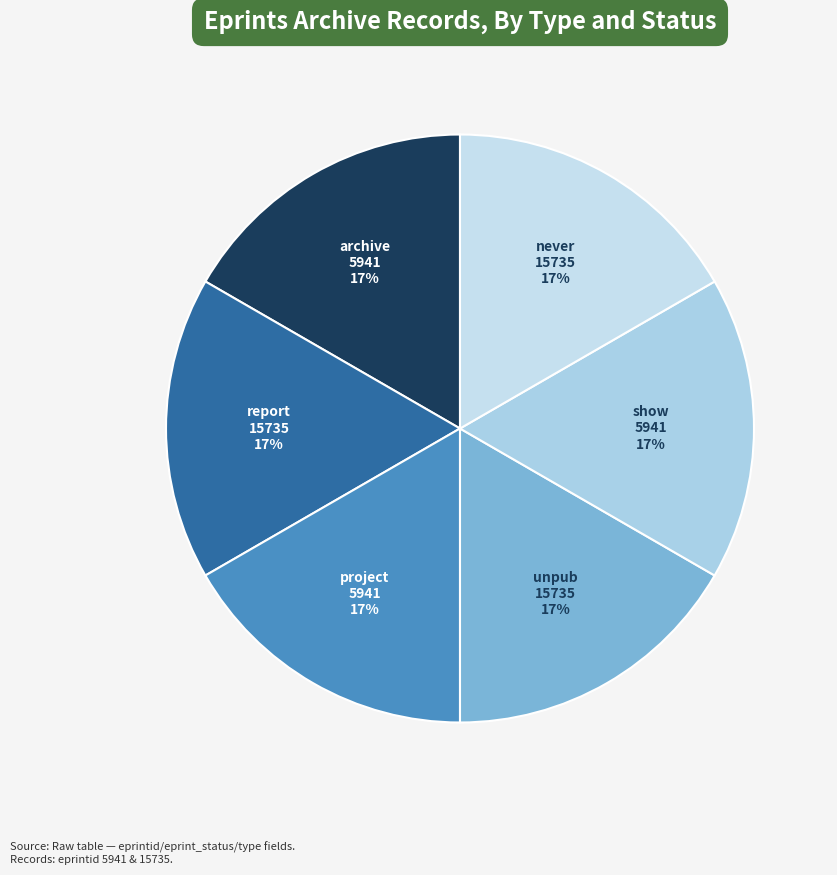

How many slices are in this pie chart?

6